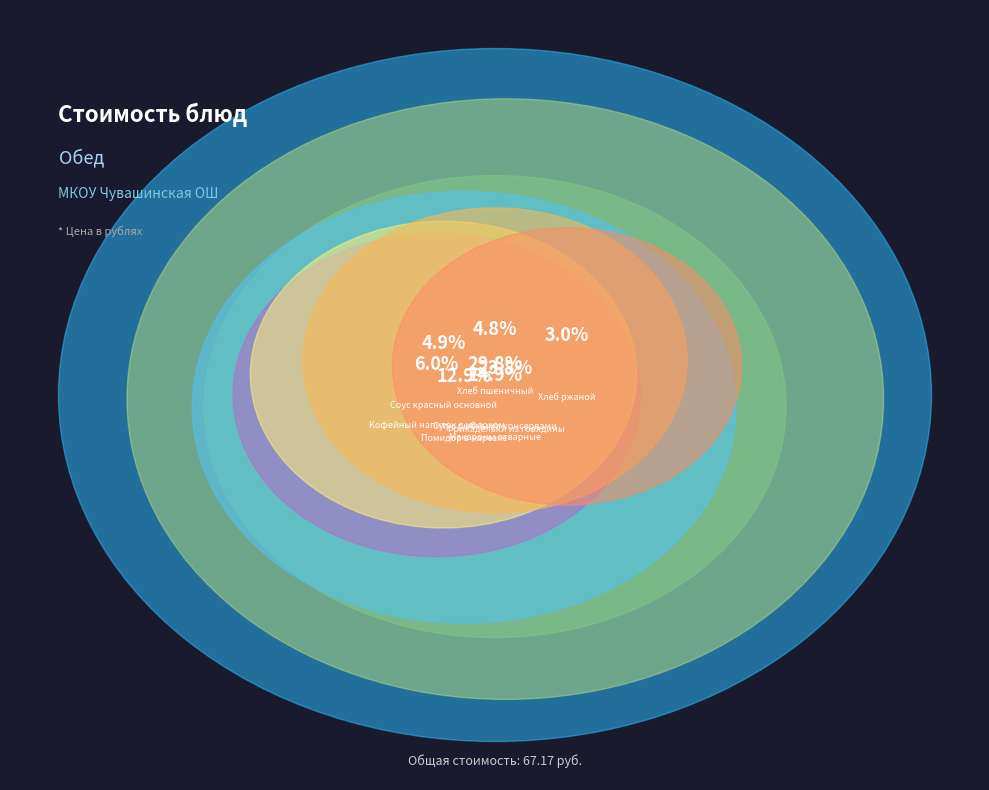

Which category has the smallest portion of the pie?

Хлеб ржаной